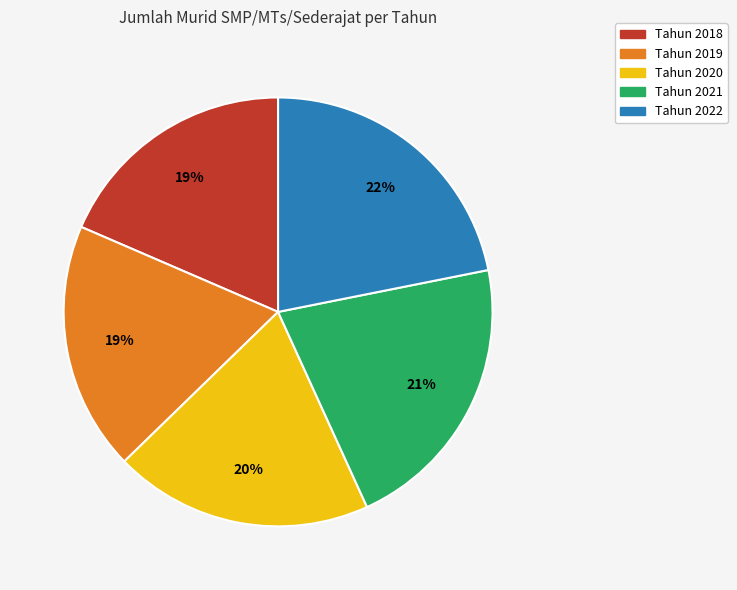

Is there any slice that represents more than half of the pie?

No